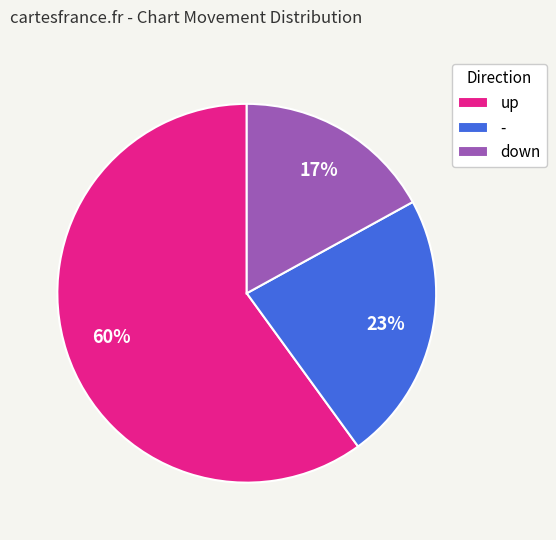

Does down represent more than half of the total?

No